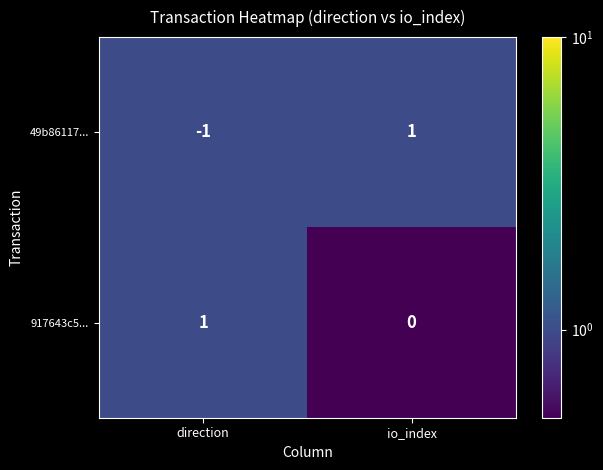

Which category has the highest value in the 917643c5... series?

direction